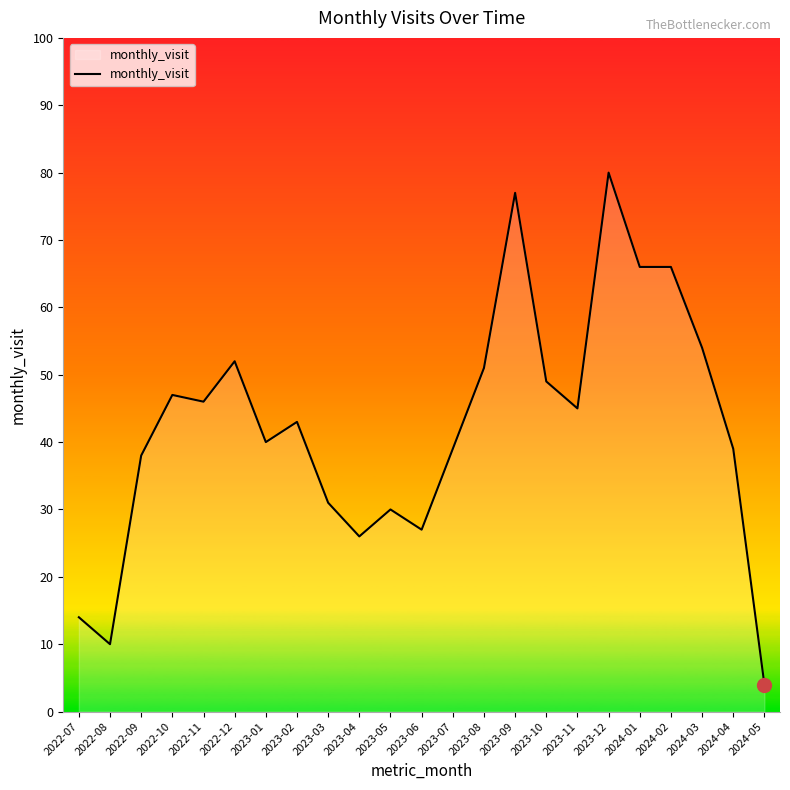

What is the average value?

42